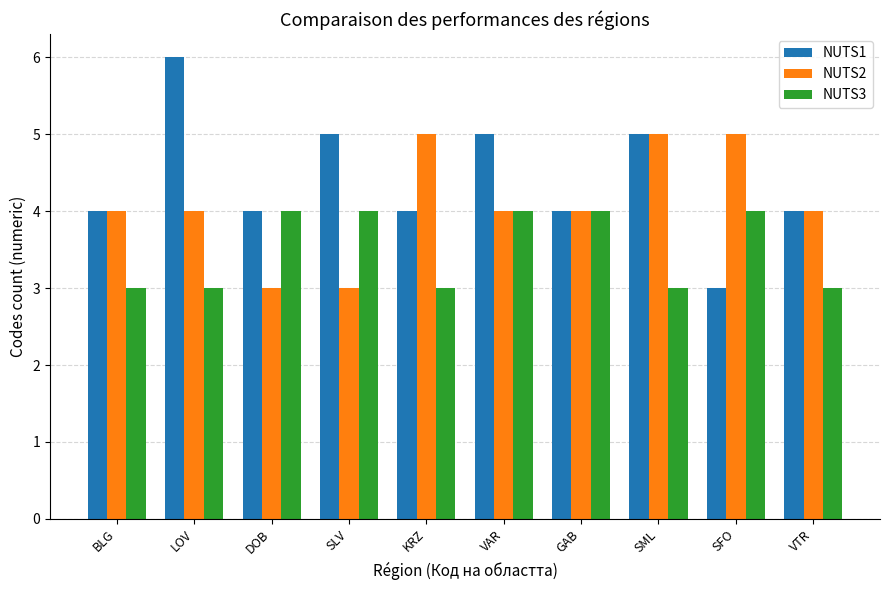

What are all the series names shown in the legend?

NUTS1, NUTS2, NUTS3